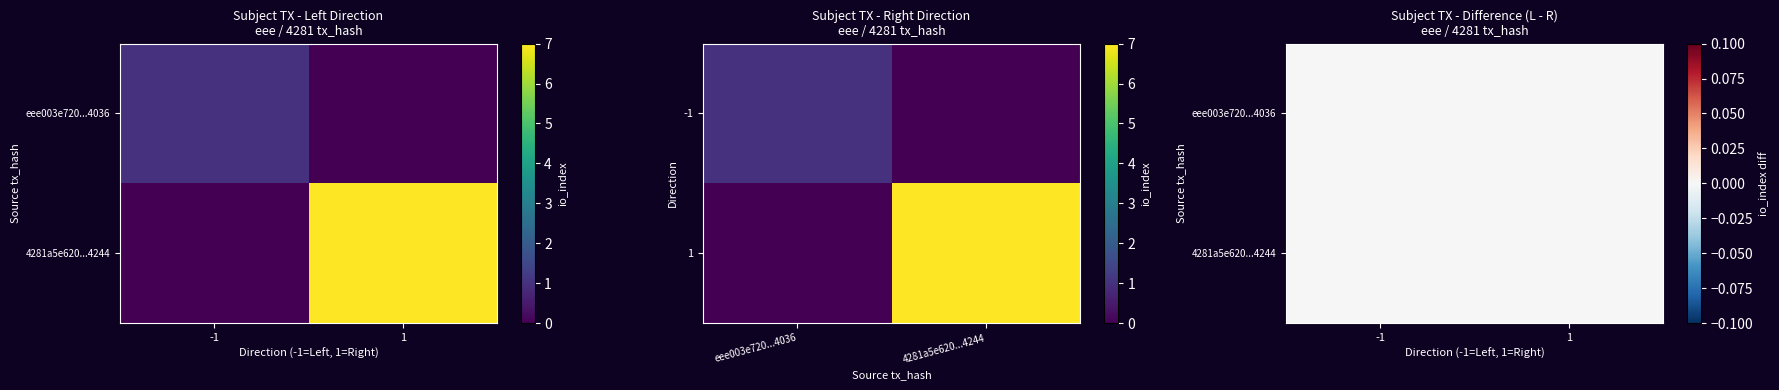

How many series are shown in this chart?

2